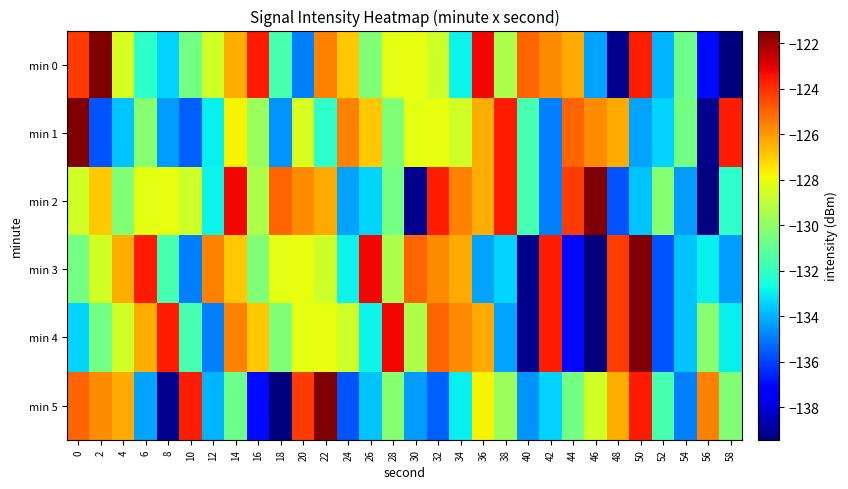

Reading left to right, list all the values displayed in this chart.

min 0: 0=-124.2	2=-121.4	4=-128.4	6=-132.1	8=-133.4	10=-130.6	12=-128.6	14=-126.4	16=-123.6	18=-131.6	20=-134.9	22=-125.6	24=-126.9	26=-130.3	28=-128.2	30=-128.1	32=-128.7	34=-132.9	36=-123.2	38=-129.4	40=-125.0	42=-125.7	44=-126.3	46=-134.3	48=-139.2	50=-123.7	52=-134.0	54=-130.7	56=-137.0	58=-139.4
min 1: 0=-121.4	2=-135.7	4=-133.7	6=-130.2	8=-134.4	10=-135.5	12=-132.9	14=-127.7	16=-129.7	18=-134.6	20=-128.4	22=-132.1	24=-125.6	26=-126.9	28=-130.3	30=-128.2	32=-128.1	34=-128.6	36=-126.4	38=-123.6	40=-131.6	42=-134.9	44=-125.0	46=-125.7	48=-126.3	50=-134.3	52=-133.4	54=-130.6	56=-139.2	58=-123.7
min 2: 0=-128.6	2=-126.9	4=-130.3	6=-128.2	8=-128.1	10=-128.7	12=-132.9	14=-123.2	16=-129.4	18=-125.0	20=-125.7	22=-126.3	24=-134.3	26=-133.4	28=-130.6	30=-139.2	32=-123.7	34=-125.6	36=-126.4	38=-123.6	40=-131.6	42=-134.9	44=-124.2	46=-121.4	48=-135.7	50=-133.7	52=-130.2	54=-134.4	56=-139.4	58=-132.1
min 3: 0=-130.6	2=-128.6	4=-126.4	6=-123.6	8=-131.6	10=-134.9	12=-125.6	14=-126.9	16=-130.3	18=-128.2	20=-128.1	22=-128.7	24=-132.9	26=-123.2	28=-129.4	30=-125.0	32=-125.7	34=-126.3	36=-134.3	38=-133.4	40=-139.2	42=-123.7	44=-137.0	46=-139.4	48=-124.2	50=-121.4	52=-135.7	54=-133.7	56=-132.9	58=-134.4
min 4: 0=-133.4	2=-130.6	4=-128.6	6=-126.4	8=-123.6	10=-131.6	12=-134.9	14=-125.6	16=-126.9	18=-130.3	20=-128.2	22=-128.1	24=-128.7	26=-132.9	28=-123.2	30=-129.4	32=-125.0	34=-125.7	36=-126.3	38=-134.3	40=-139.2	42=-123.7	44=-137.0	46=-139.4	48=-124.2	50=-121.4	52=-135.7	54=-133.7	56=-130.2	58=-132.9
min 5: 0=-125.0	2=-125.7	4=-126.3	6=-134.3	8=-139.2	10=-123.7	12=-134.0	14=-130.7	16=-137.0	18=-139.4	20=-124.2	22=-121.4	24=-135.7	26=-133.7	28=-130.2	30=-134.4	32=-135.5	34=-132.9	36=-127.7	38=-129.7	40=-134.6	42=-133.4	44=-130.6	46=-128.6	48=-126.4	50=-123.6	52=-131.6	54=-134.9	56=-125.6	58=-130.3